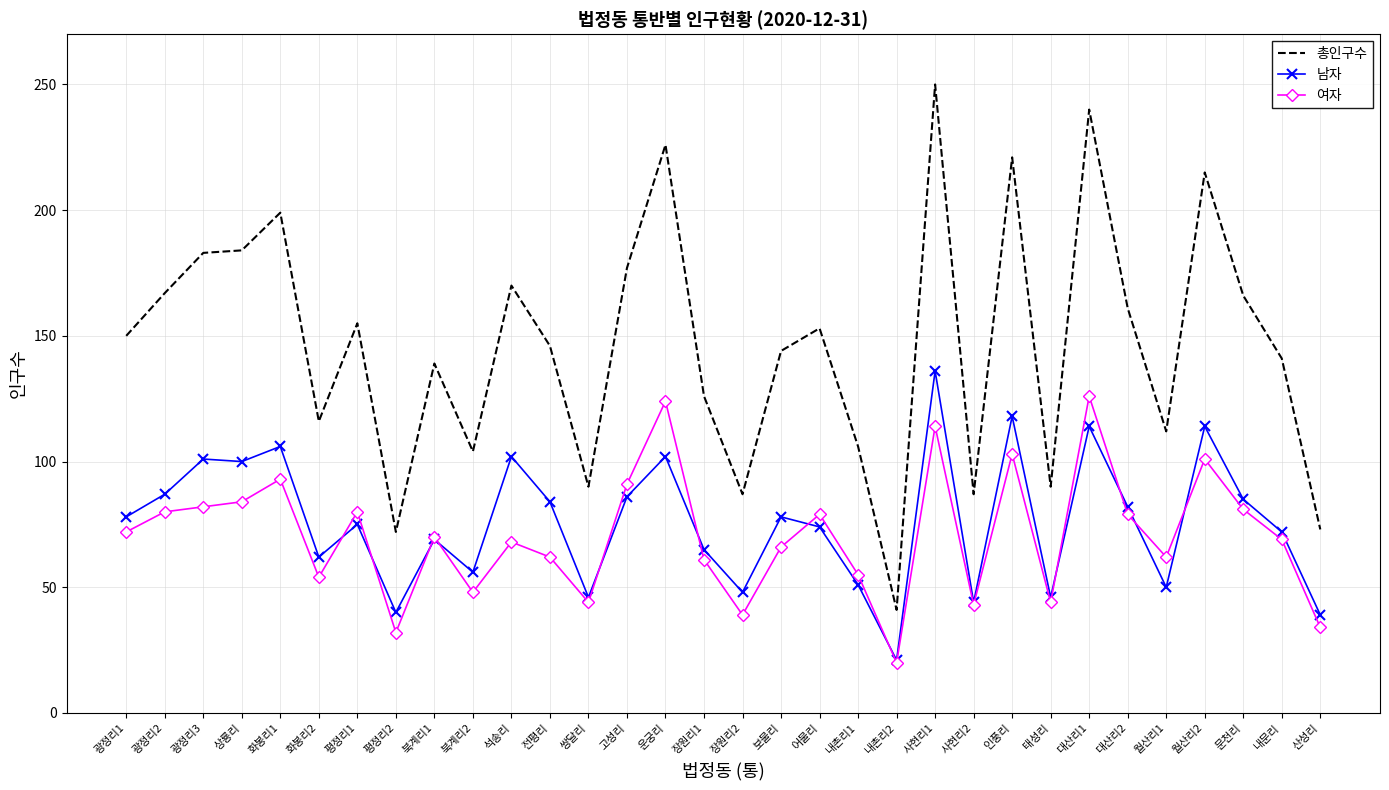

What is the difference between the highest and lowest values at 쌍달리?

46